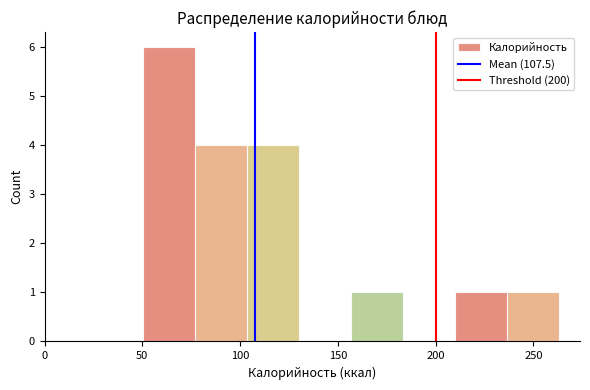

What is the height of the bar covering 50 to 75 on the x-axis? Neither the bar edges nor the heights are printed on the chart, so give them approximately, as read against the axes.

6